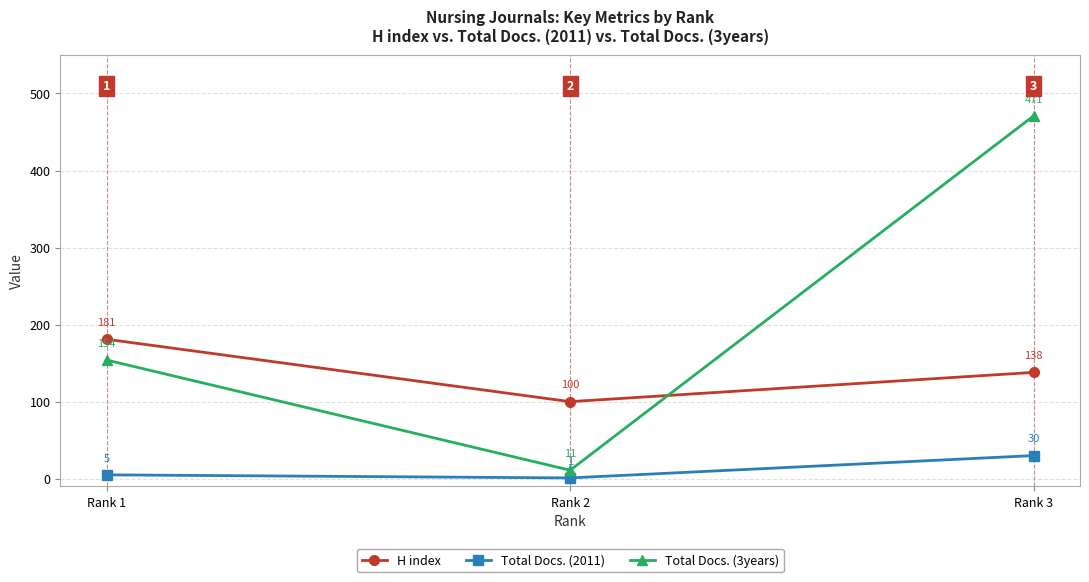

Is the value of Total Docs. (3years) at Rank 3 greater than the value of Total Docs. (2011) at Rank 2?

Yes